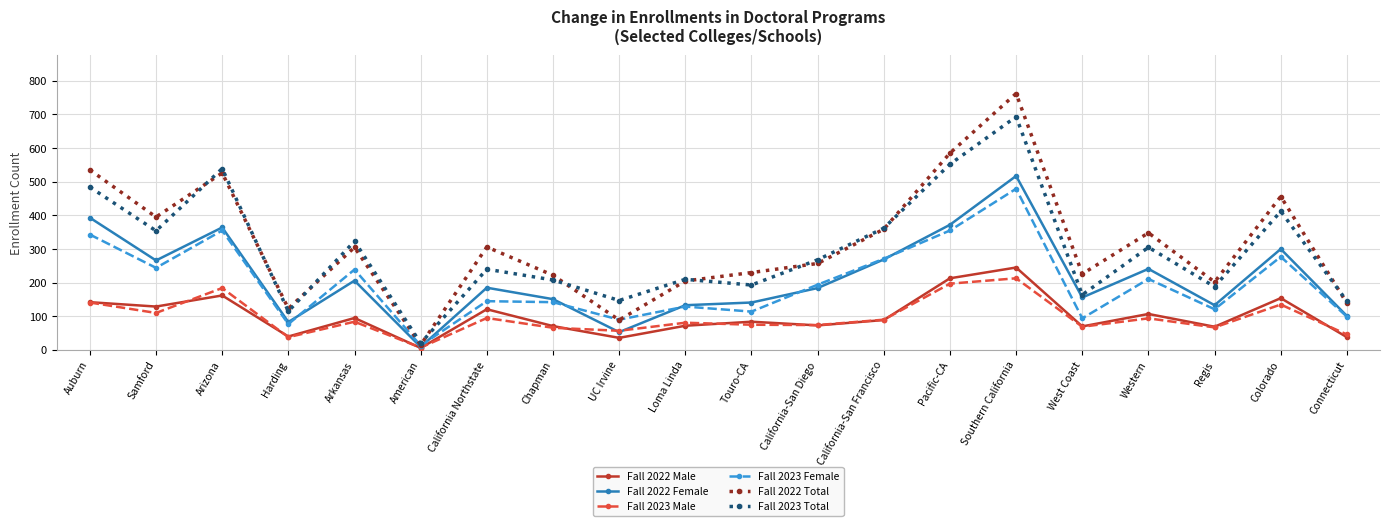

Between American and Touro-CA, which series saw the biggest shift?

Fall 2022 Total